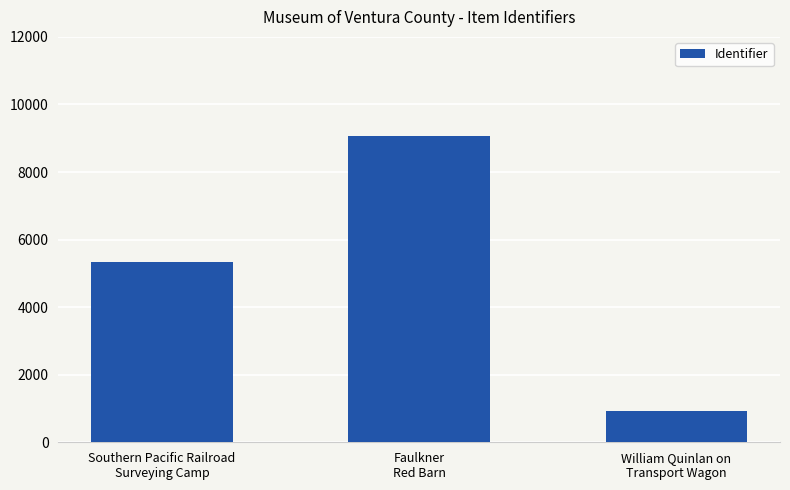

Between Southern Pacific Railroad
Surveying Camp and William Quinlan on
Transport Wagon, which is larger?

Southern Pacific Railroad
Surveying Camp